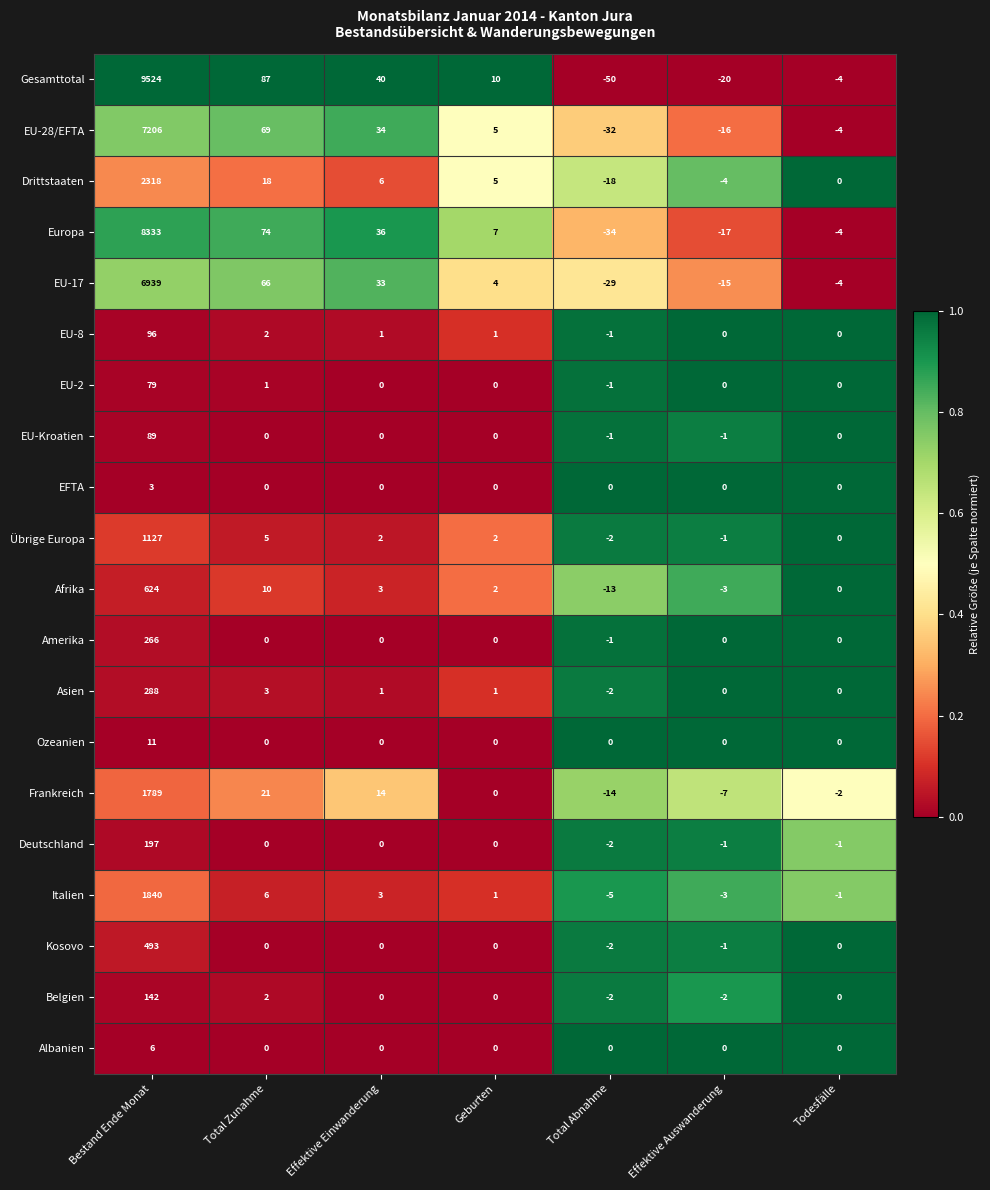

What is the difference between the maximum and minimum values in the Asien series?

290